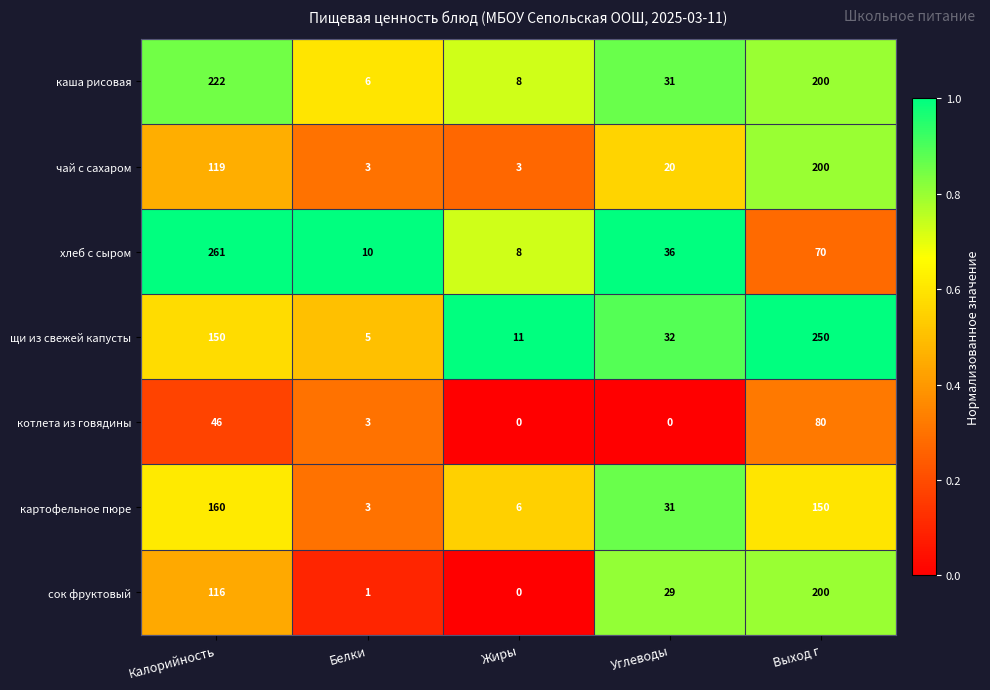

The value of картофельное пюре at Калорийность is 109. True or false?

False